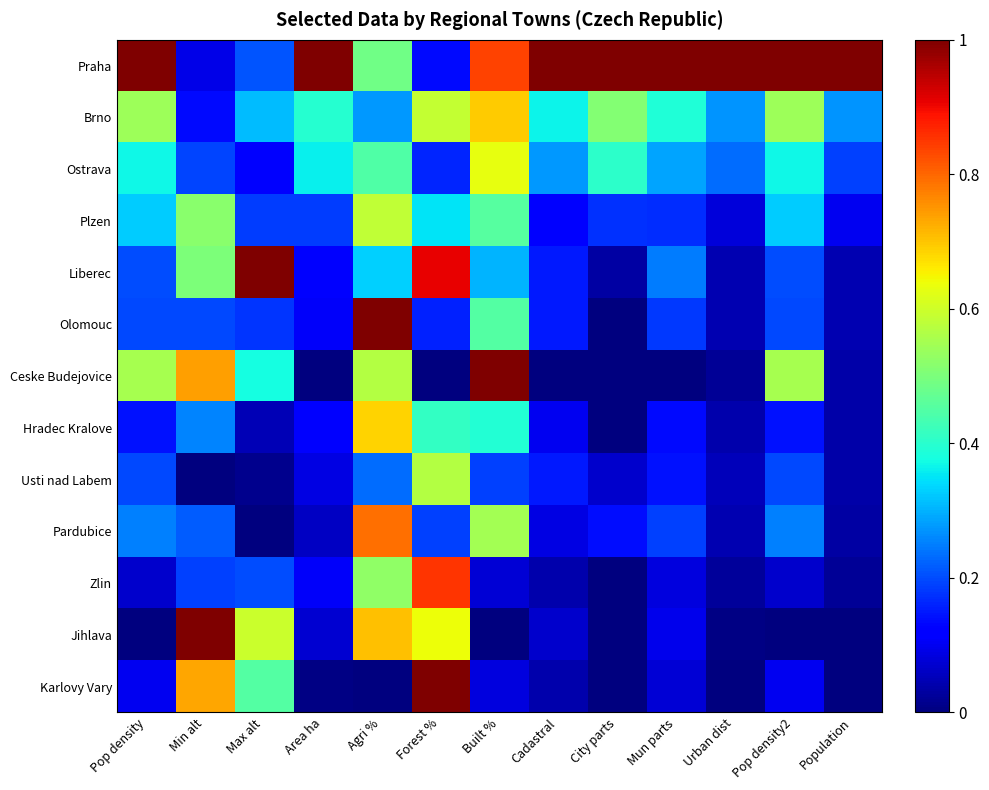

Which has a higher value, Min alt or Pop density2?

Pop density2